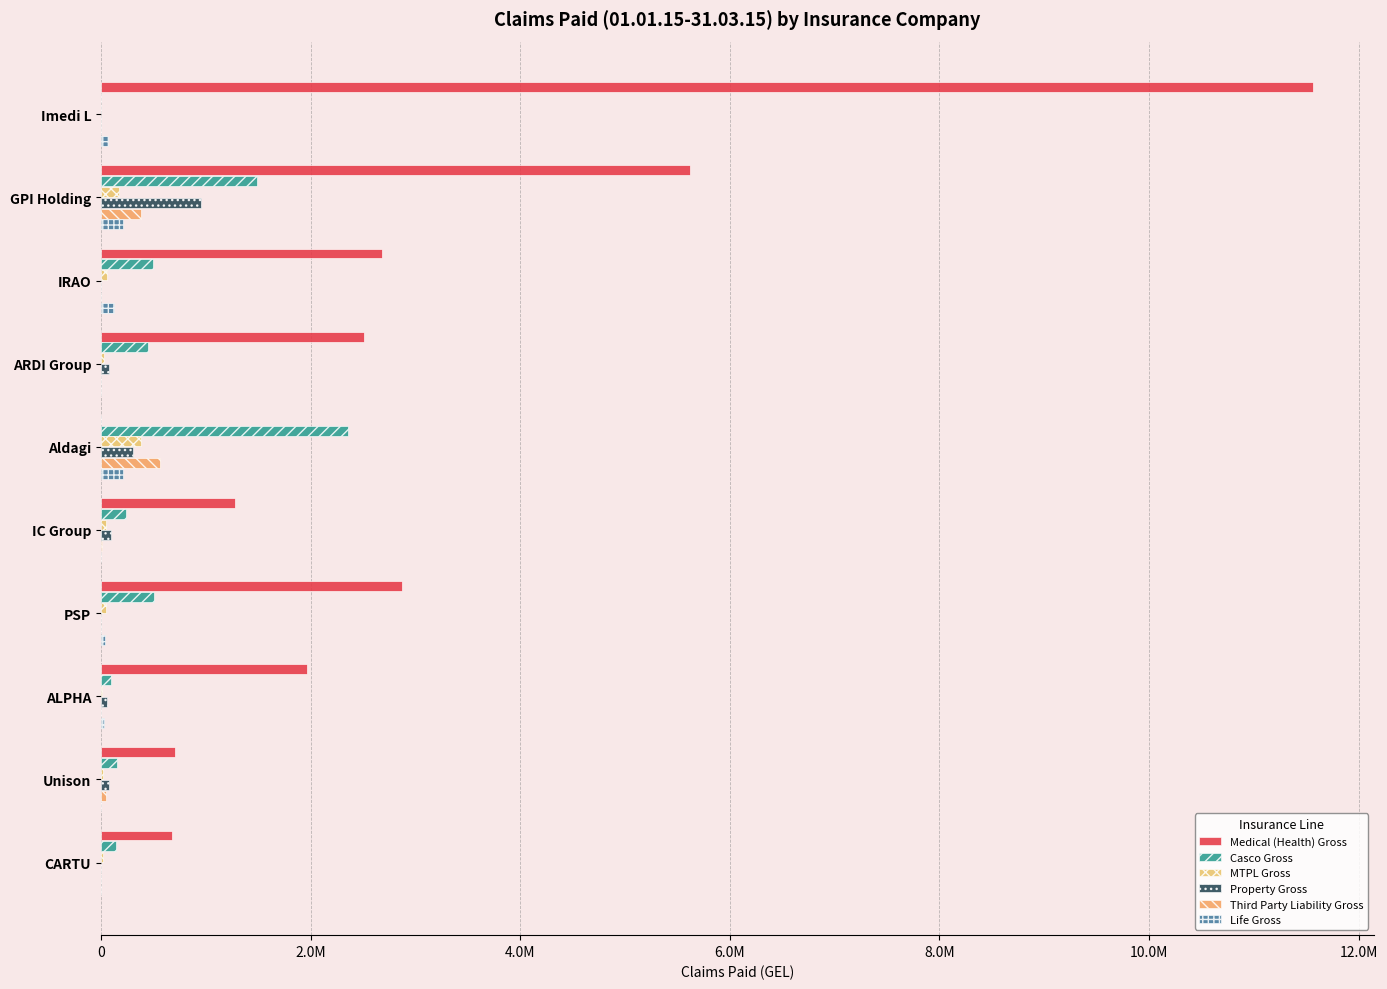

Reading right to left, transcribe all the data shown in this chart.

Medical (Health) Gross: 680203.3	708185.5	1962635.1	2869165.8	1277844.0	0.0	2513150.8	2680317.6	5620205.1	11567981.8
Casco Gross: 143031.8	148948.1	97885.4	506272.5	238607.5	2357104.7	444590.1	493236.3	1492542.5	0.0
MTPL Gross: 21324.9	19610.5	5802.0	49312.3	43382.2	385348.7	24380.5	61627.7	170376.7	0.0
Property Gross: 0.0	76850.1	55273.3	0.0	96586.8	307528.5	78249.5	0.0	954631.0	0.0
Third Party Liability Gross: 0.0	45409.0	0.0	0.0	7699.0	567704.8	0.0	707.3	383317.5	0.0
Life Gross: 0.0	0.0	30000.0	40500.0	0.0	211051.8	0.0	123949.8	209965.3	66000.0